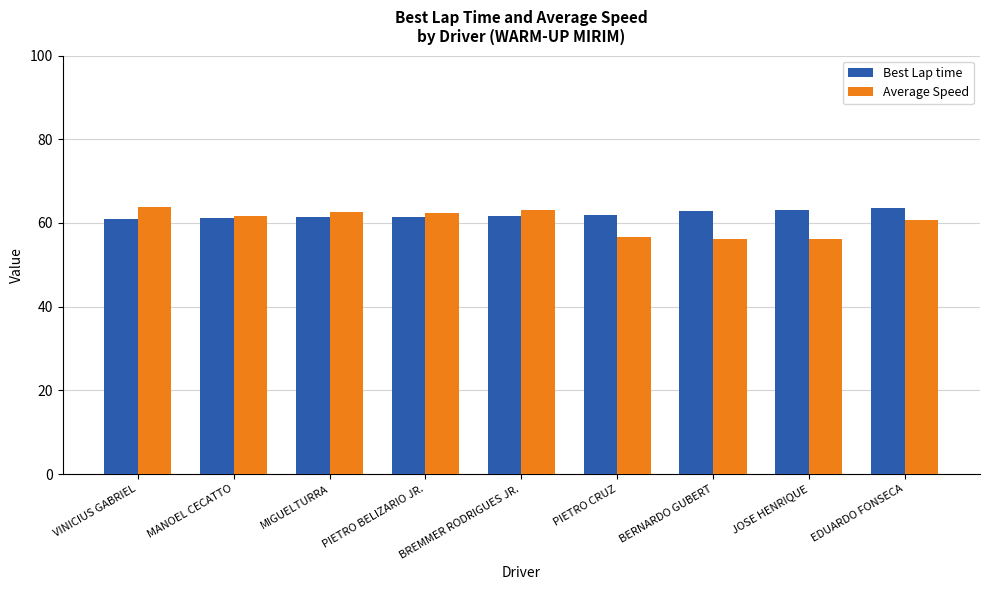

What is the difference between the highest and lowest values at EDUARDO FONSECA?

2.9